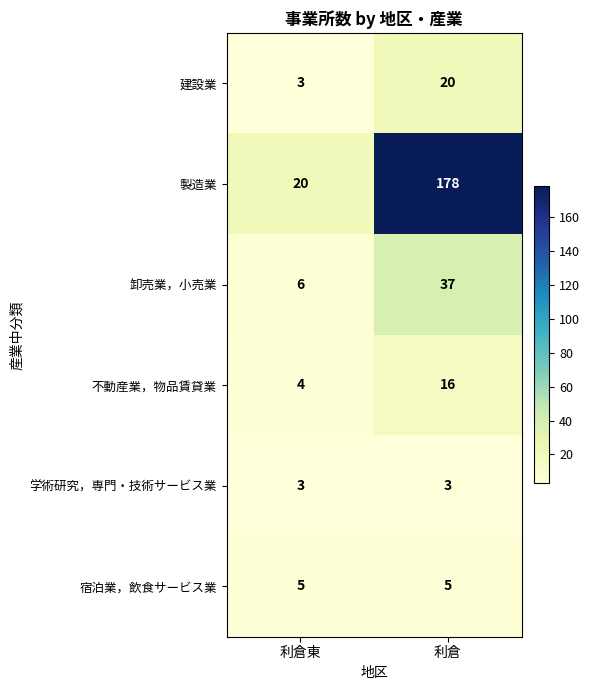

What is the difference between the highest and lowest values at 利倉東?

17